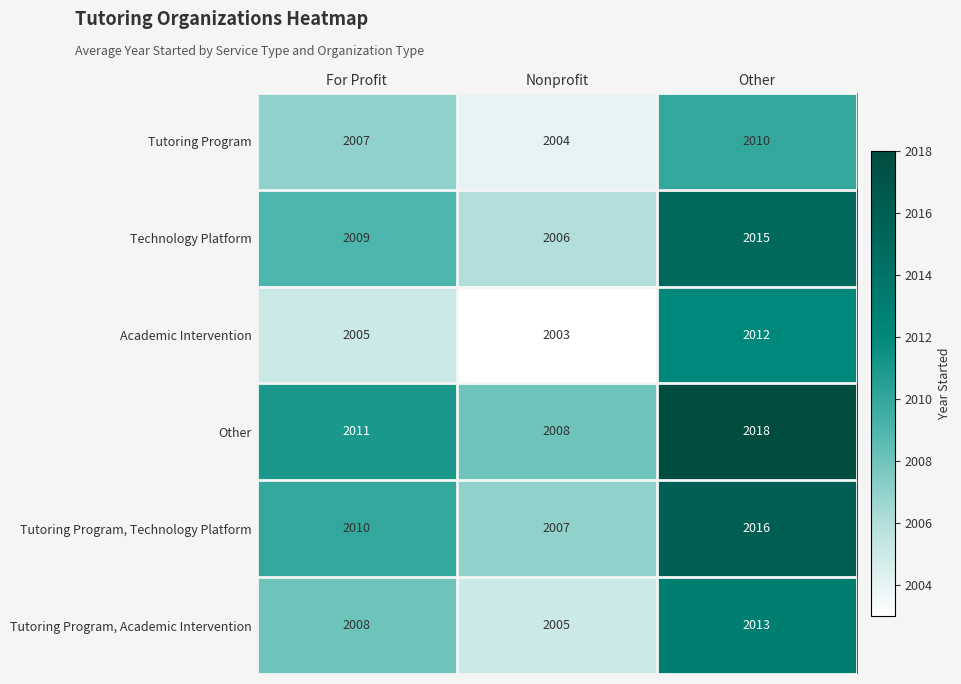

Rank the series by their maximum value, from highest to lowest.

Other, Tutoring Program, Technology Platform, Technology Platform, Tutoring Program, Academic Intervention, Academic Intervention, Tutoring Program